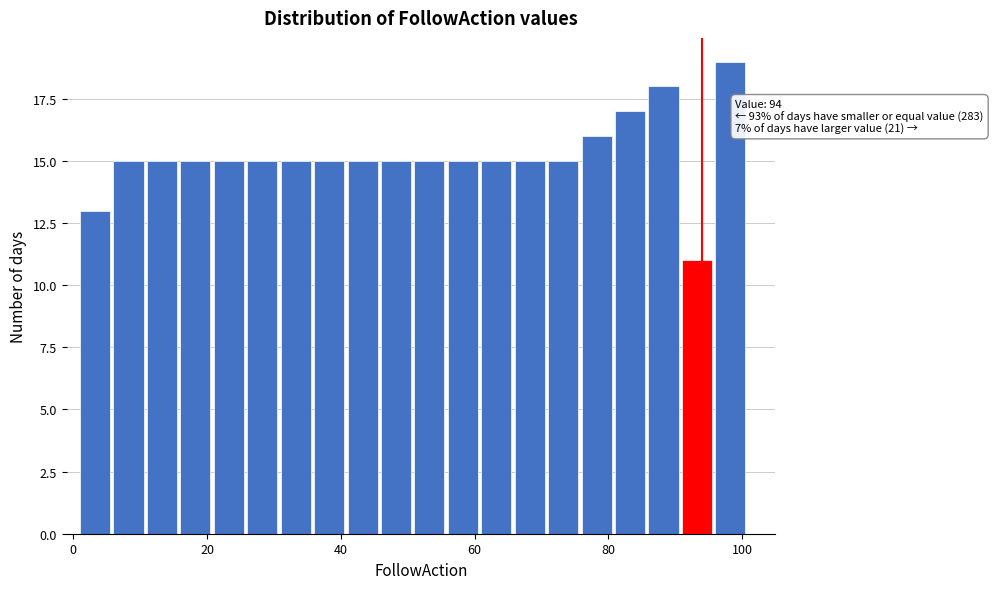

Around what value on the x-axis is the tallest bar? Give the approximate position of its centre, as read against the axis.

98